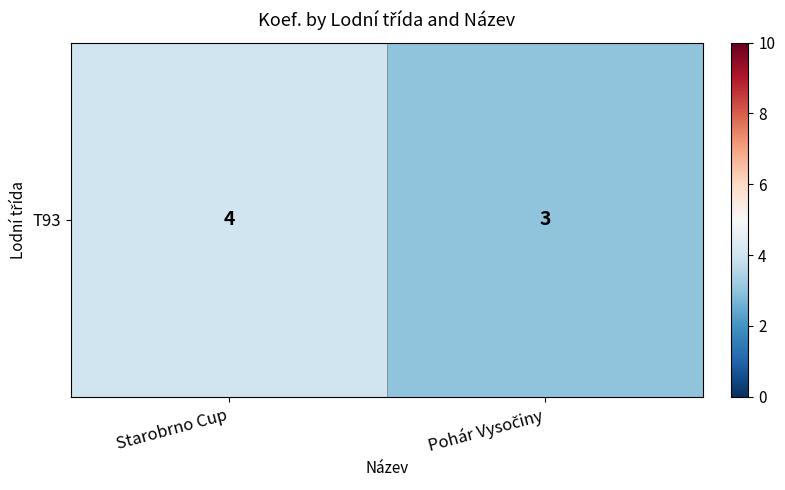

Reading left to right, what are all the values shown in this chart?

4	3